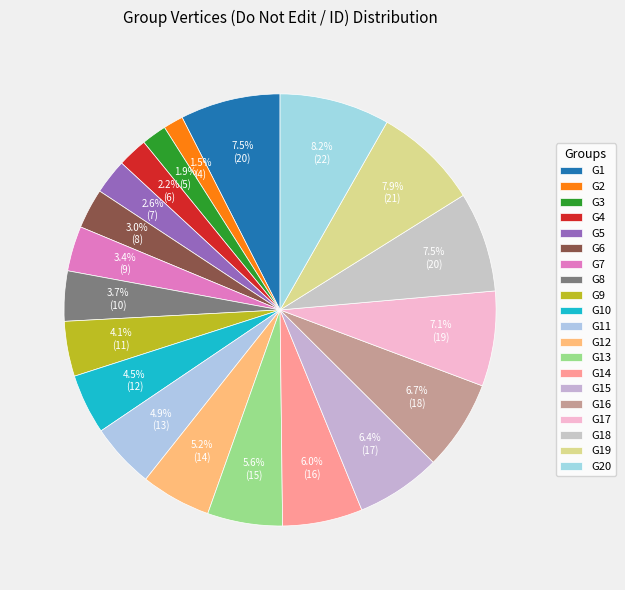

True or false: G18 accounts for 1% of the total.

False